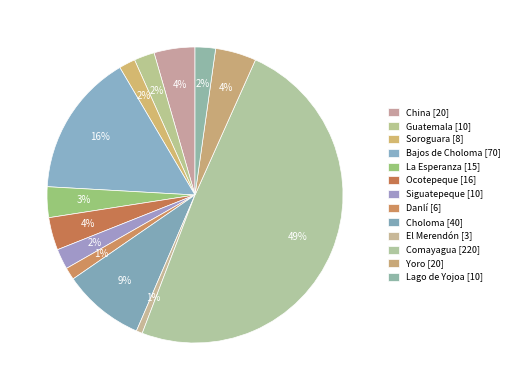

How many segments does this pie chart have?

13